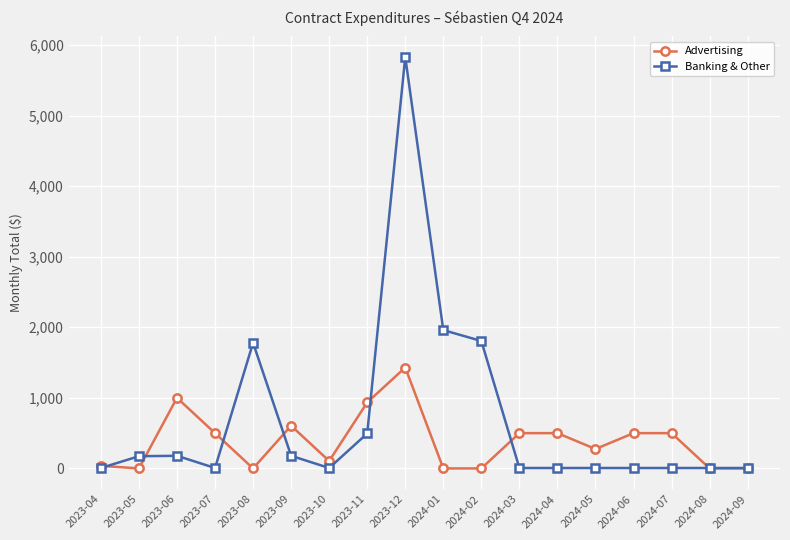

True or false: Advertising has a value of 2142.5 at 2023-12.

False